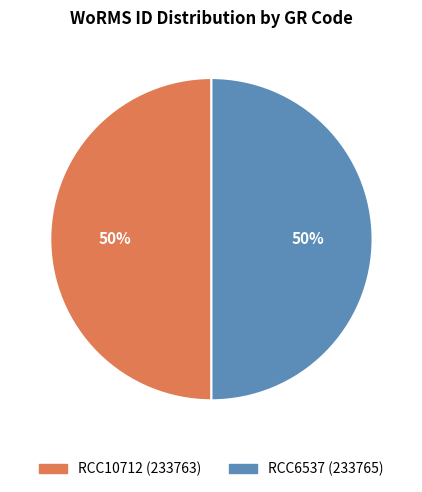

True or false: RCC6537 accounts for 50% of the total.

True